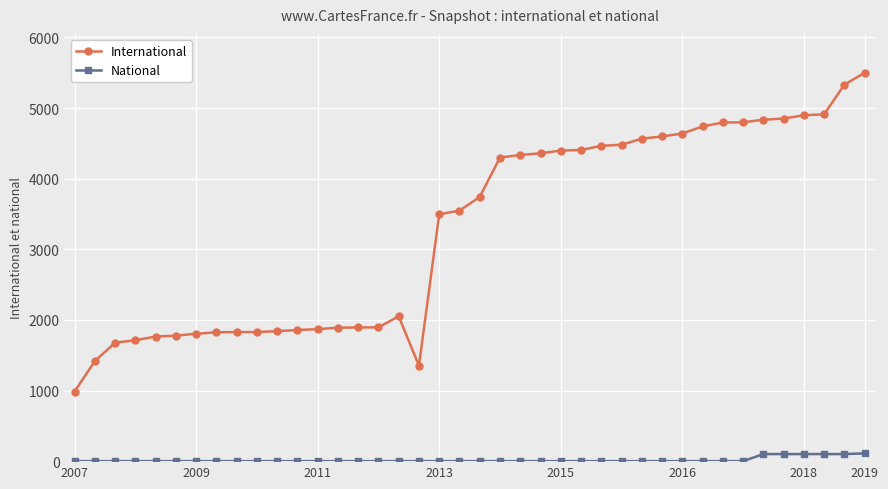

At how many categories does at least one series exceed 1173?

39